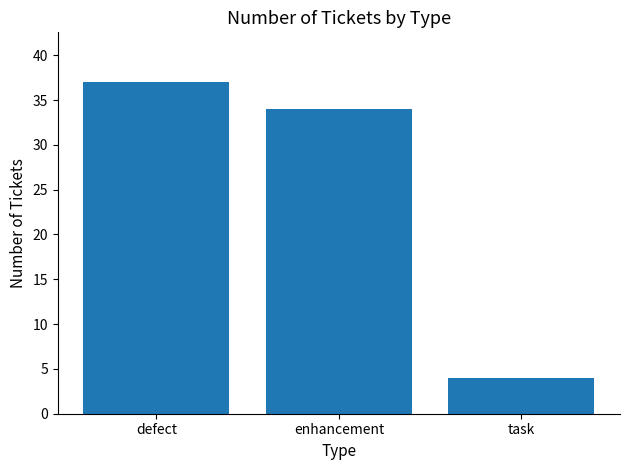

What is the label of the 1st bar from the right?

task